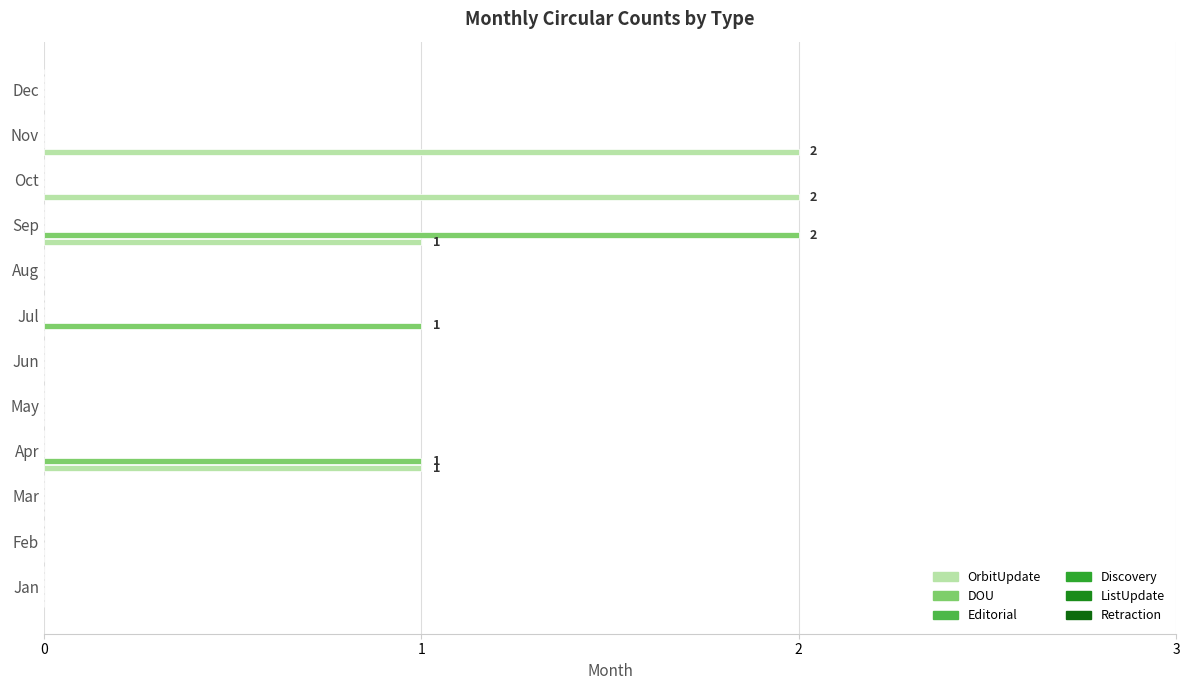

What is the sum of all OrbitUpdate values?

6